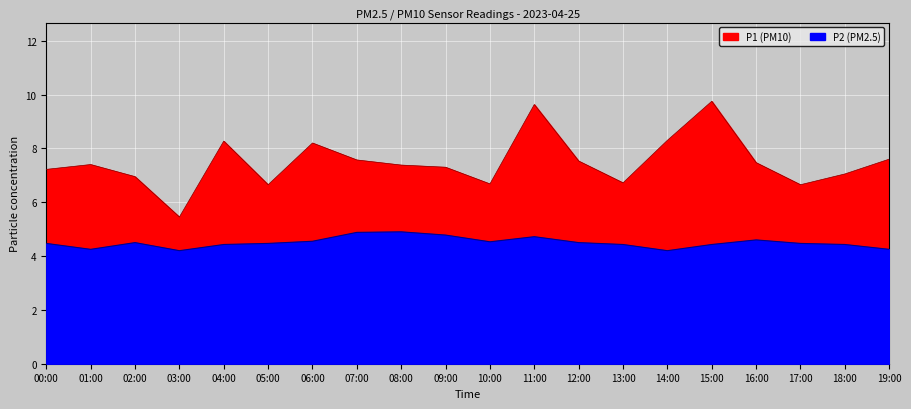

The value of P2 at 04:00 is 1.4. True or false?

False